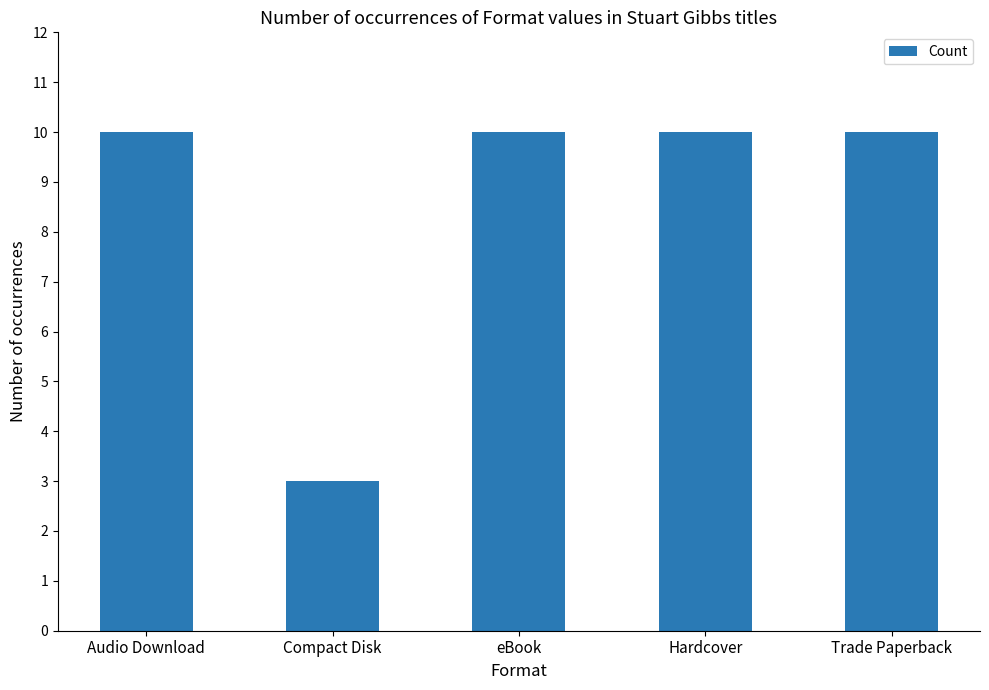

What is the average value?

9